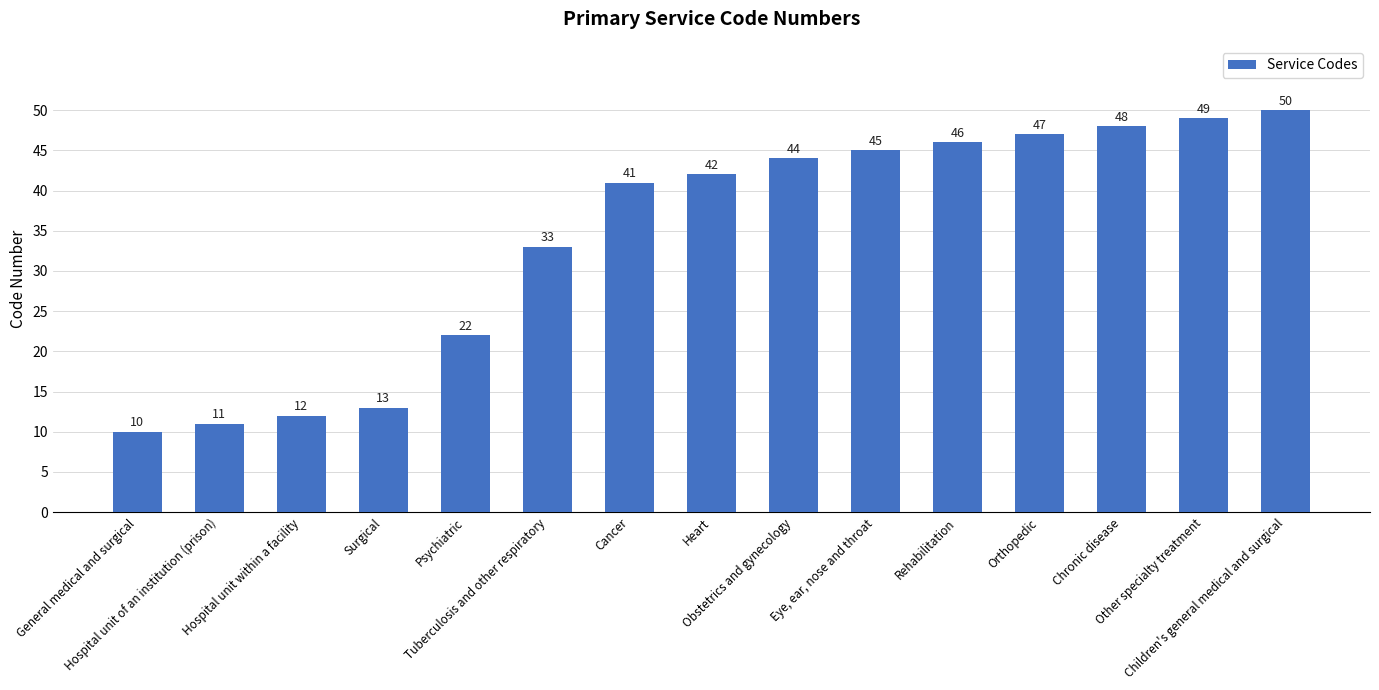

List the labels in order of value, smallest first.

General medical and surgical, Hospital unit of an institution (prison), Hospital unit within a facility, Surgical, Psychiatric, Tuberculosis and other respiratory, Cancer, Heart, Obstetrics and gynecology, Eye, ear, nose and throat, Rehabilitation, Orthopedic, Chronic disease, Other specialty treatment, Children's general medical and surgical